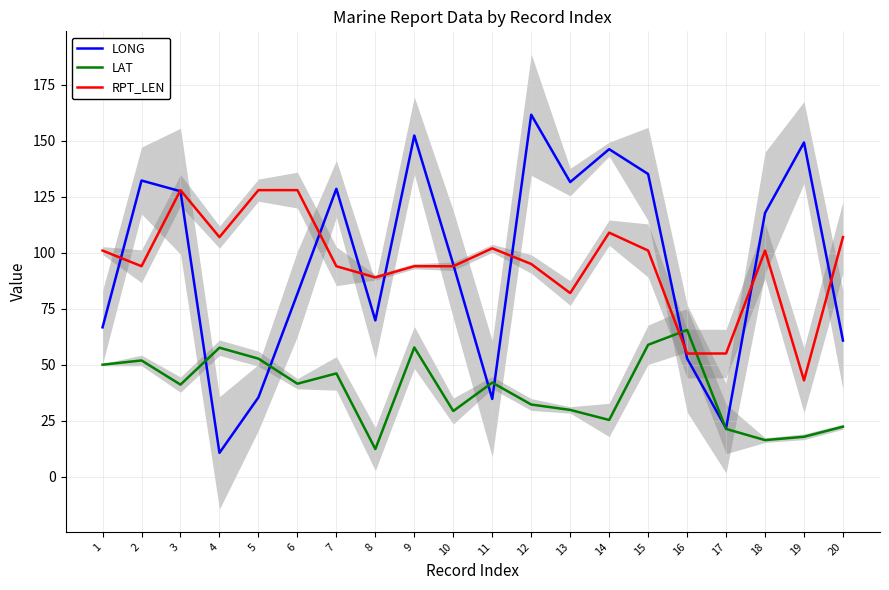

Read the LONG value at 7.

128.6